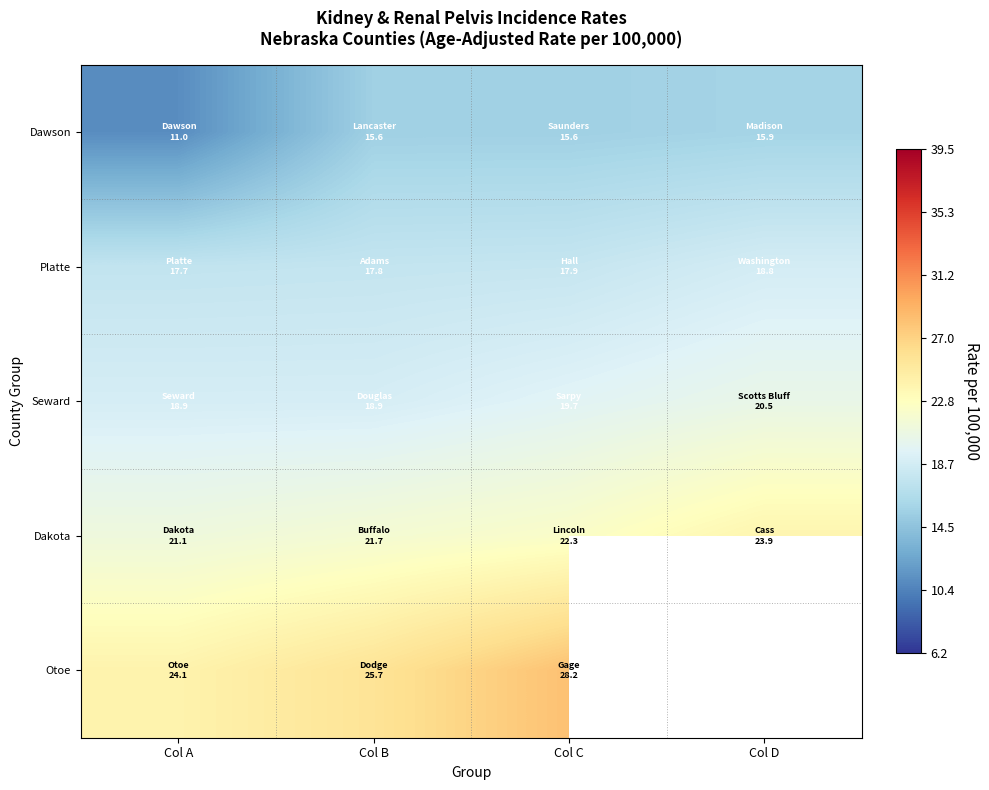

What is the sum of the Dakota values at Col D and Col C?

46.2